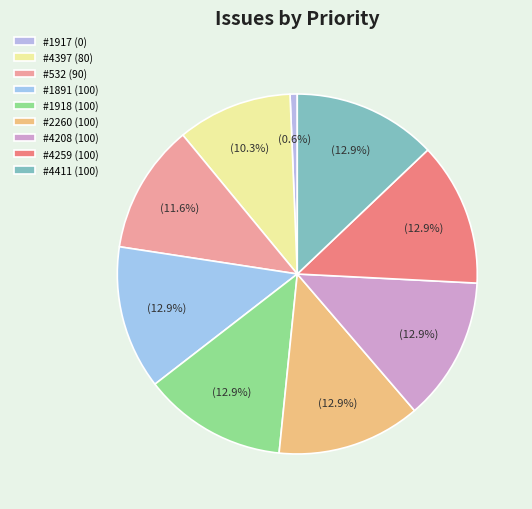

Count the number of slices in the pie.

9